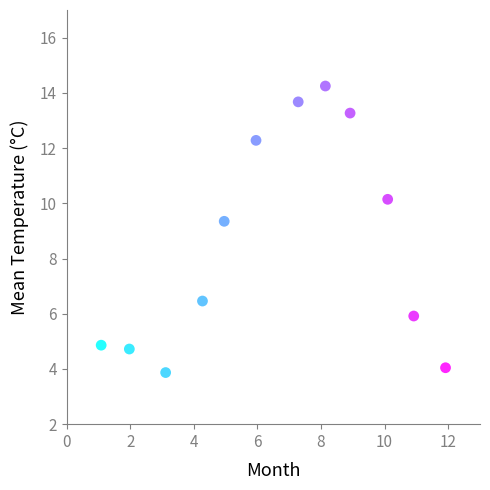

What is the average Y value?

8.6